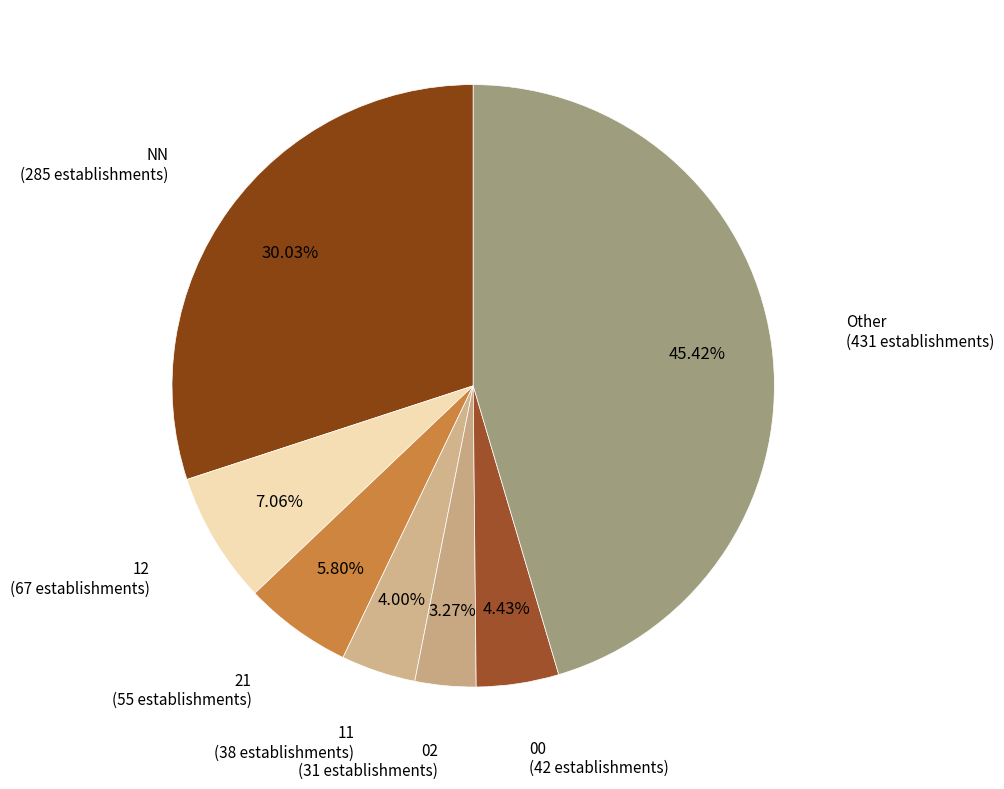

What is the largest slice in the pie chart?

Other